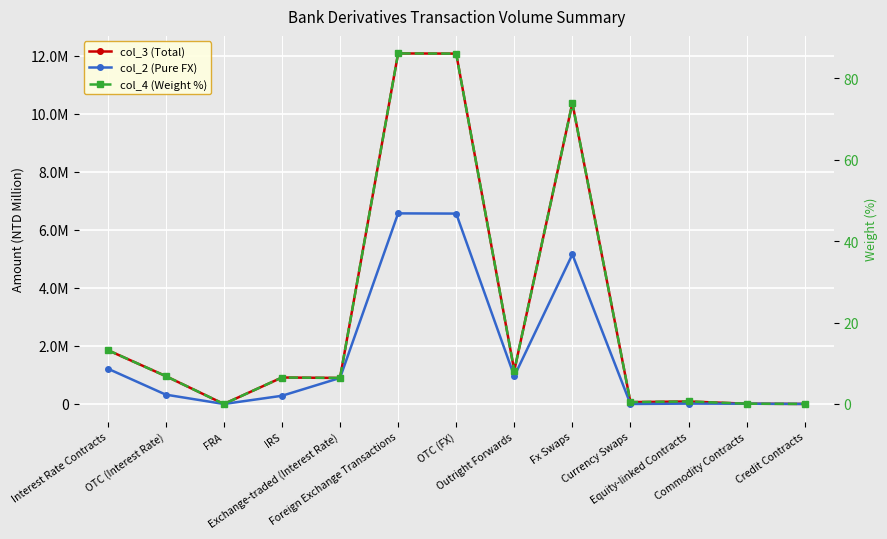

Rank the series by their average value, from highest to lowest.

col_3 (Total), col_2 (Pure FX), col_4 (Weight %)